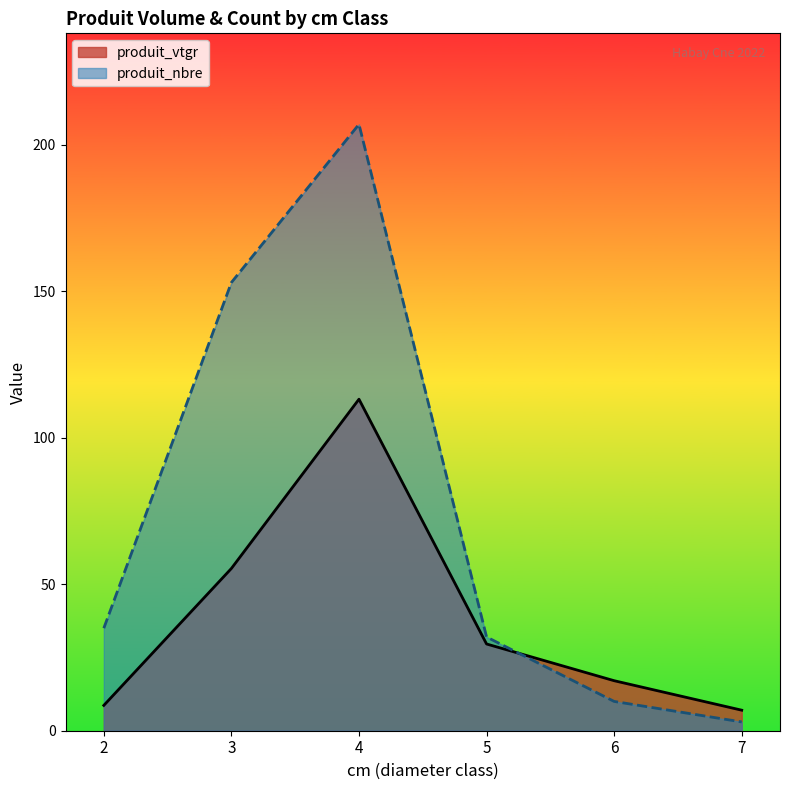

Where is produit_nbre nearest to the value 95?

3